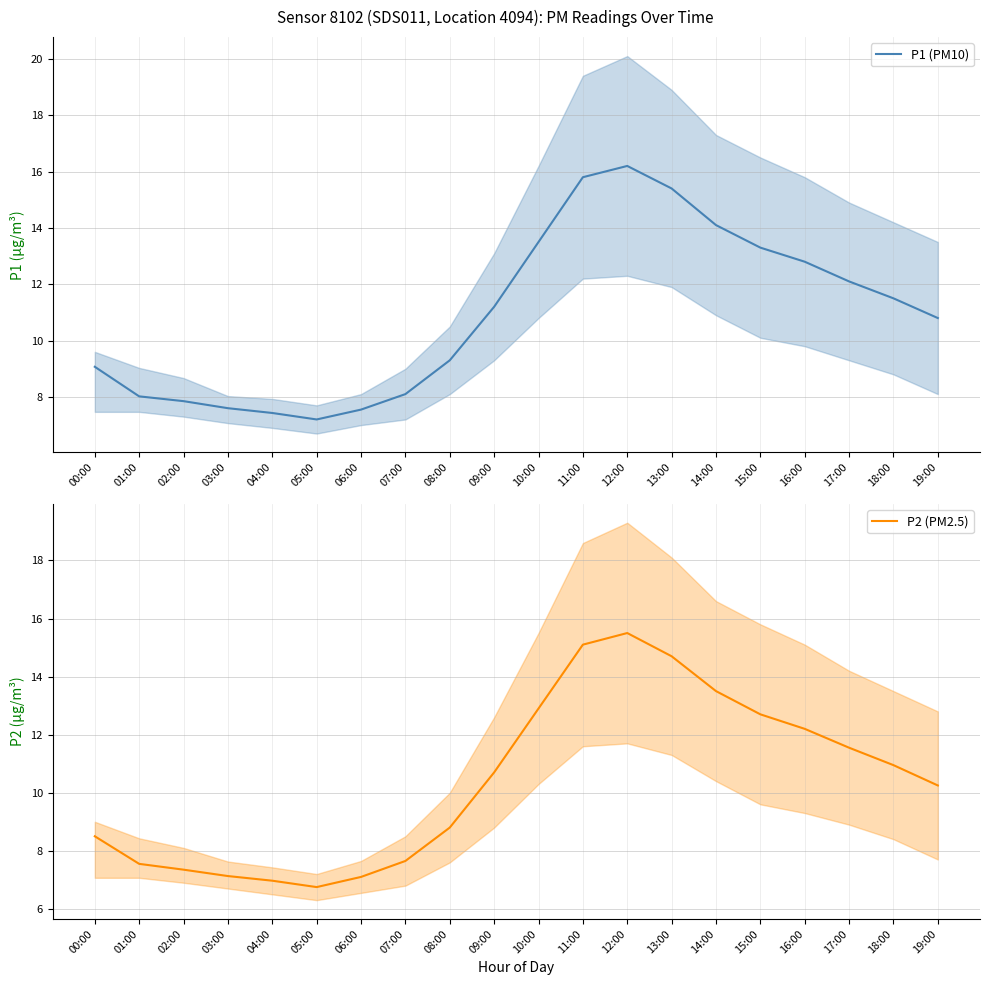

In P1 (PM10), how many points are lower than both neighbors (excluding endpoints)?

1